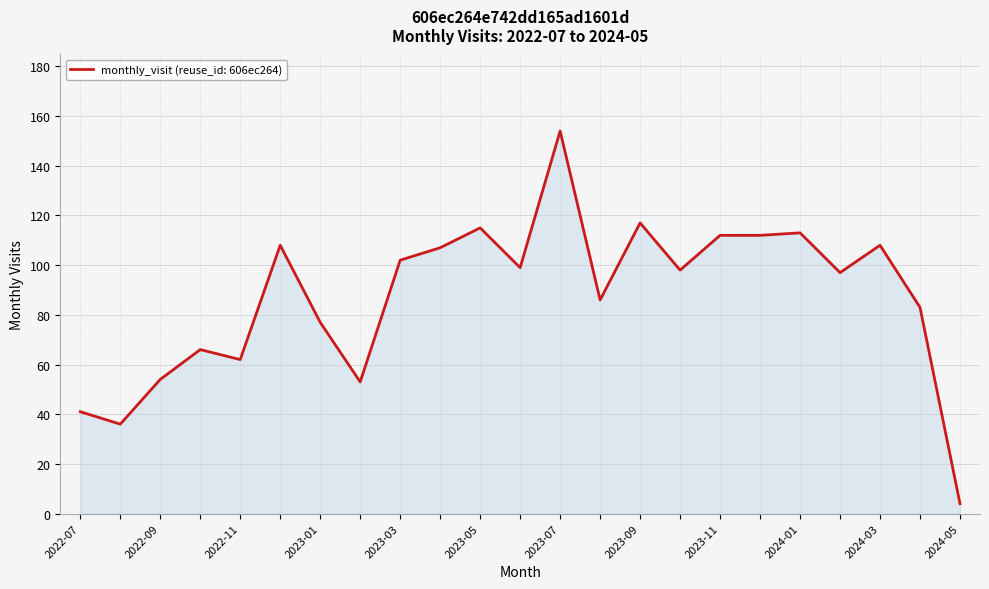

What is the maximum value shown in the chart?

154